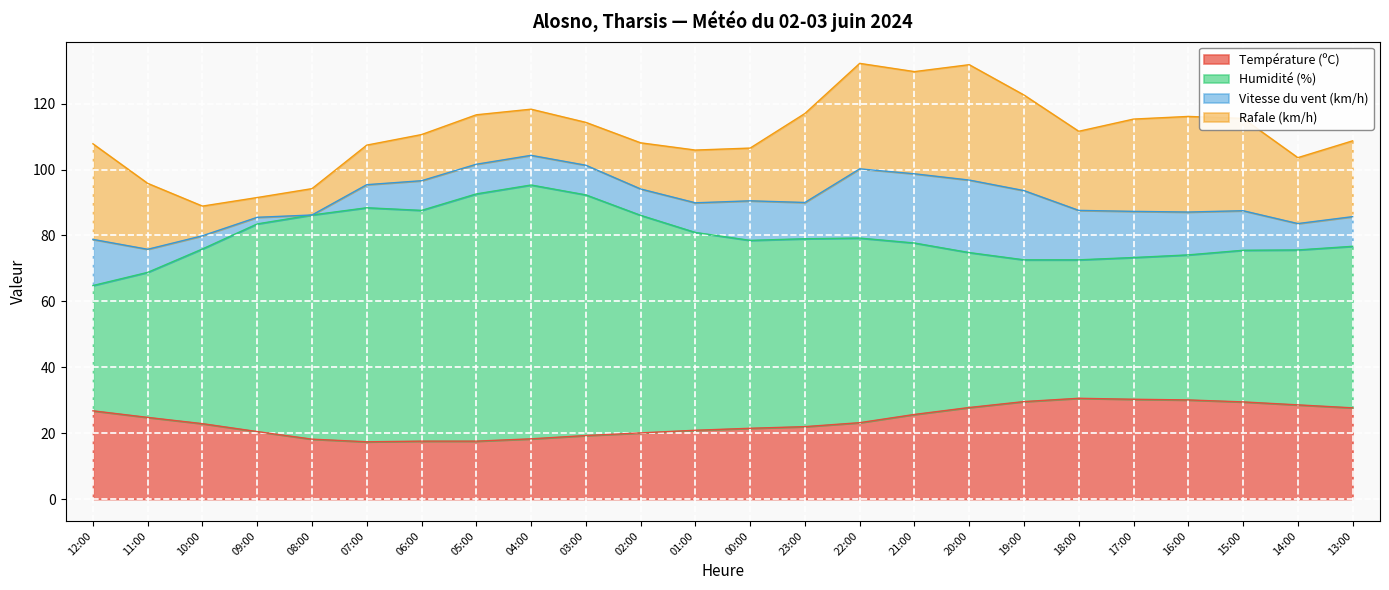

Reading left to right, extract all data points from this chart.

Température (ºC): 12:00=26.8	11:00=24.8	10:00=22.9	09:00=20.5	08:00=18.2	07:00=17.4	06:00=17.6	05:00=17.6	04:00=18.3	03:00=19.3	02:00=20.1	01:00=20.9	00:00=21.5	23:00=22.0	22:00=23.2	21:00=25.7	20:00=27.8	19:00=29.6	18:00=30.6	17:00=30.3	16:00=30.1	15:00=29.5	14:00=28.6	13:00=27.7
Humidité (%): 12:00=38.0	11:00=44.0	10:00=53.0	09:00=63.0	08:00=68.0	07:00=71.0	06:00=70.0	05:00=75.0	04:00=77.0	03:00=73.0	02:00=66.0	01:00=60.0	00:00=57.0	23:00=57.0	22:00=56.0	21:00=52.0	20:00=47.0	19:00=43.0	18:00=42.0	17:00=43.0	16:00=44.0	15:00=46.0	14:00=47.0	13:00=49.0
Vitesse du vent (km/h): 12:00=14.0	11:00=7.0	10:00=4.0	09:00=2.0	08:00=0.0	07:00=7.0	06:00=9.0	05:00=9.0	04:00=9.0	03:00=9.0	02:00=8.0	01:00=9.0	00:00=12.0	23:00=11.0	22:00=21.0	21:00=21.0	20:00=22.0	19:00=21.0	18:00=15.0	17:00=14.0	16:00=13.0	15:00=12.0	14:00=8.0	13:00=9.0
Rafale (km/h): 12:00=29.0	11:00=20.0	10:00=9.0	09:00=6.0	08:00=8.0	07:00=12.0	06:00=14.0	05:00=15.0	04:00=14.0	03:00=13.0	02:00=14.0	01:00=16.0	00:00=16.0	23:00=27.0	22:00=32.0	21:00=31.0	20:00=35.0	19:00=29.0	18:00=24.0	17:00=28.0	16:00=29.0	15:00=28.0	14:00=20.0	13:00=23.0